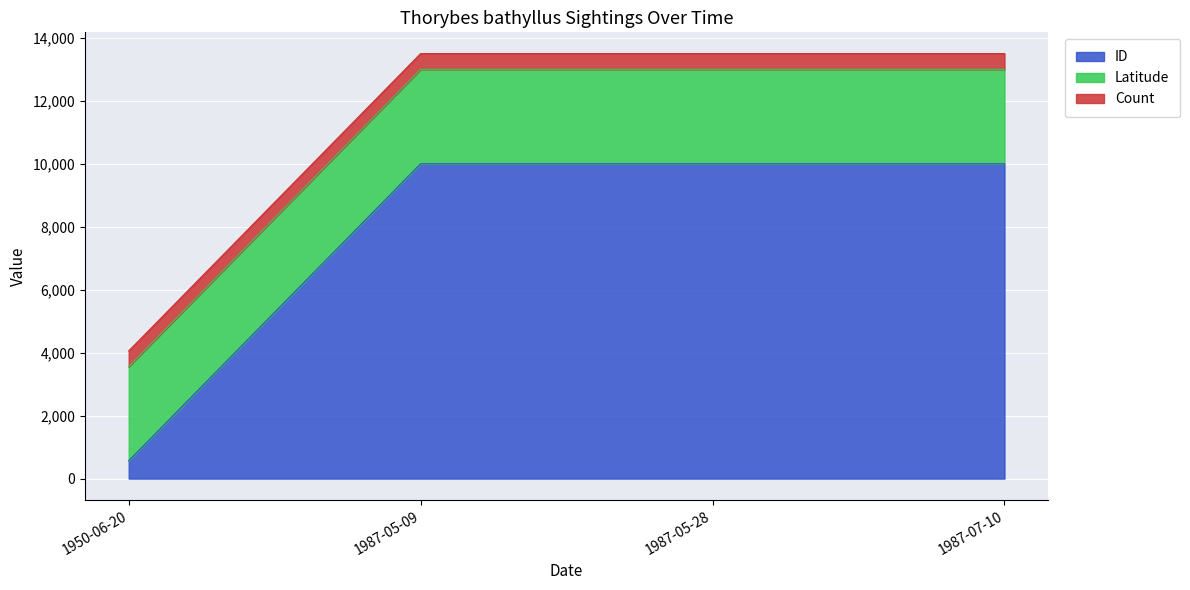

What is the total value across all series at 1987-05-09?

13499.8